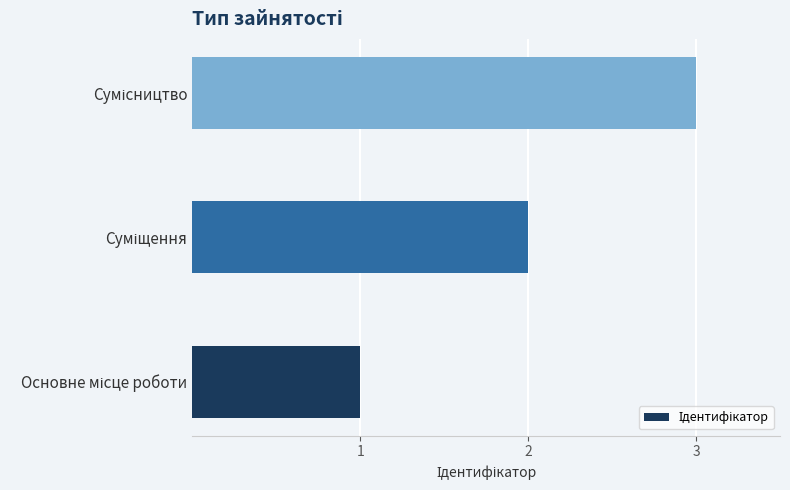

What is the greatest value displayed?

3